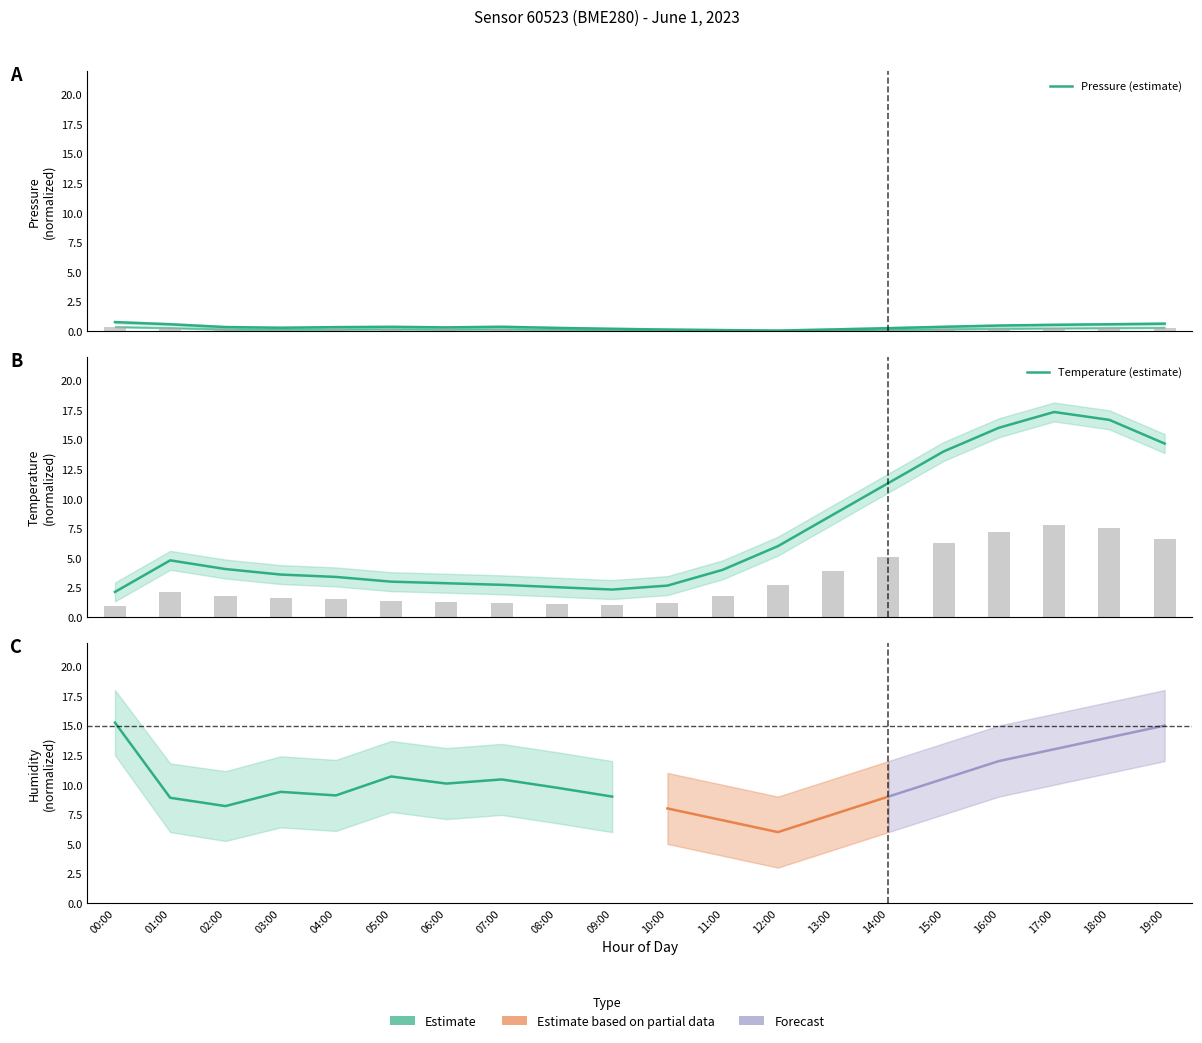

Which category has the highest value in the temperature series?

17:00